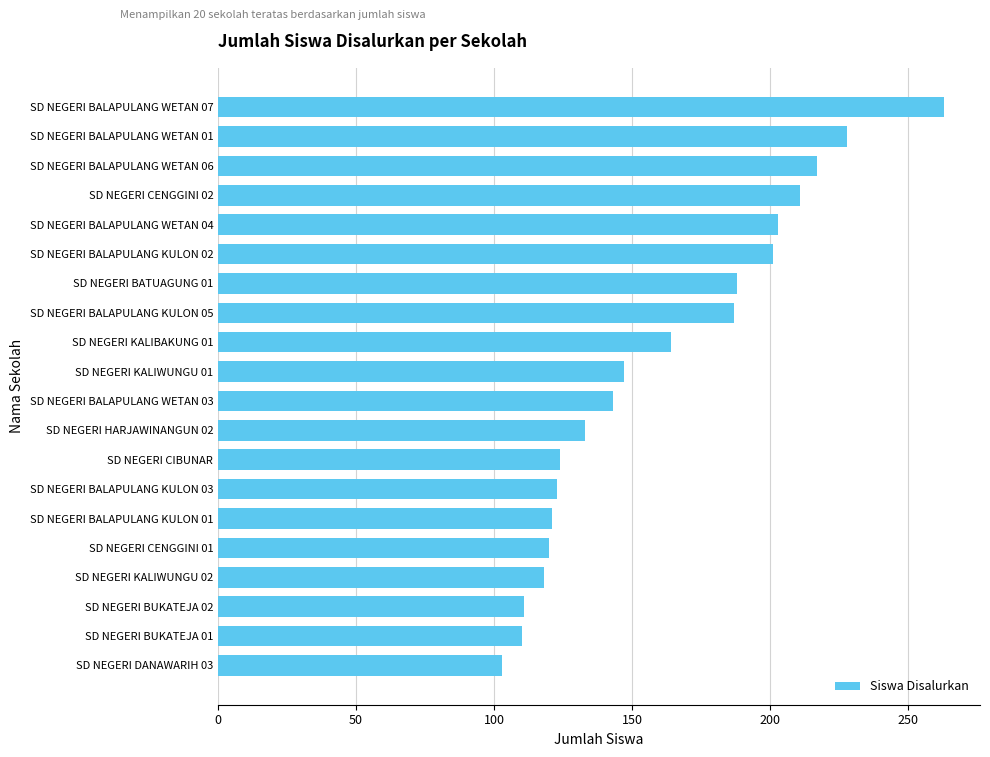

What is the ratio of the value at SD NEGERI BALAPULANG WETAN 06 to the value at SD NEGERI KALIWUNGU 01?

1.5